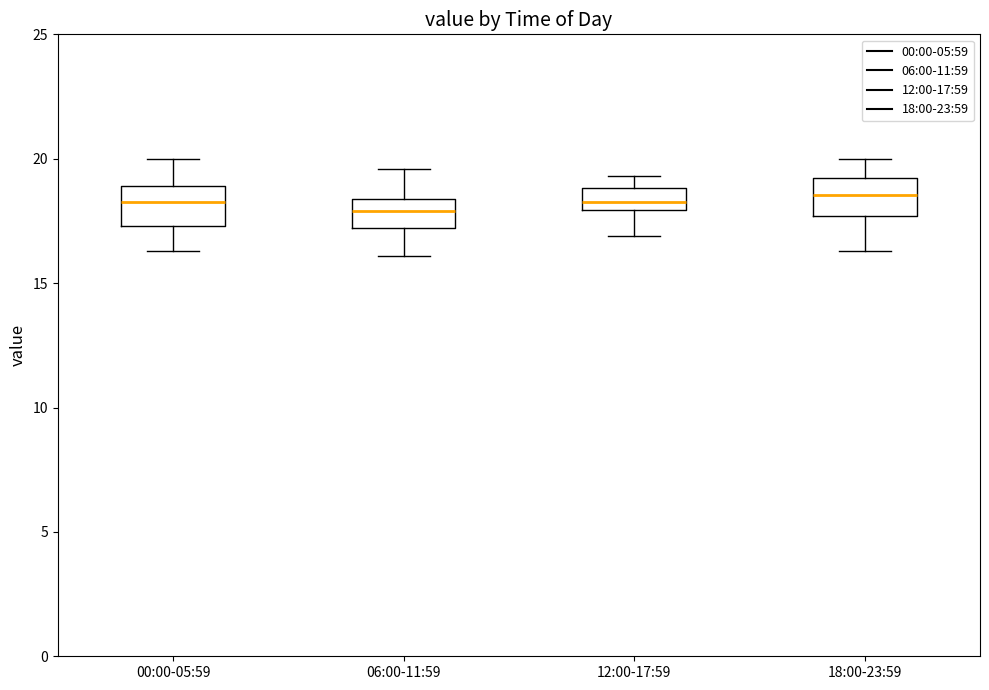

Reading left to right, transcribe this box plot: for each box, give where its median line is, the range the box spans, and where its two whiskers end, as read against the y-axis. The values are not printed on the chart, so give them approximately, as read against the axis.

00:00-05:59: median 18.5, box 17.5 to 19.0, whiskers 16.5 to 20.0
06:00-11:59: median 18.0, box 17.0 to 18.5, whiskers 16.0 to 19.5
12:00-17:59: median 18.5, box 18.0 to 19.0, whiskers 17.0 to 19.5
18:00-23:59: median 18.5, box 17.5 to 19.0, whiskers 16.5 to 20.0